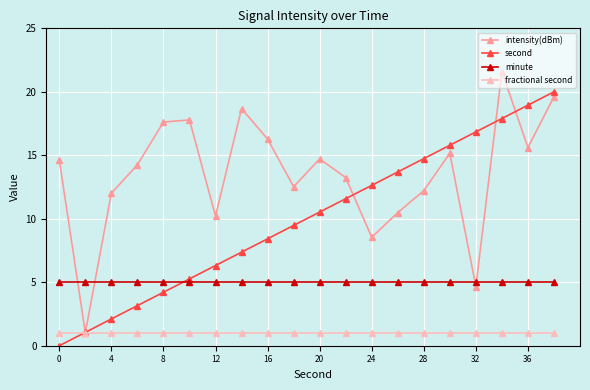

What is the lowest value of the intensity(dBm) series?

1.0